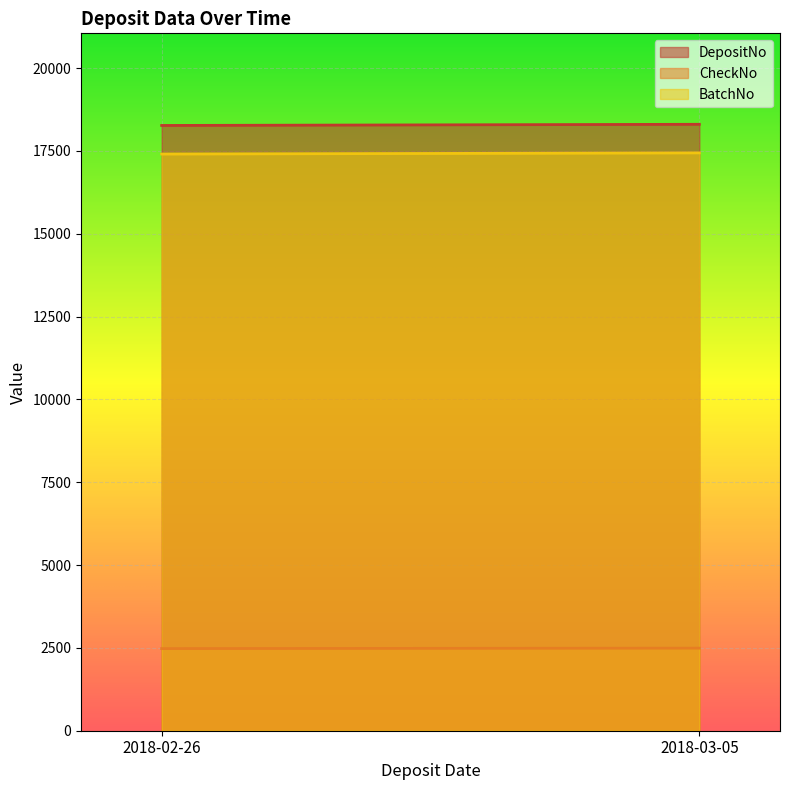

Reading left to right, transcribe all the data shown in this chart.

DepositNo: 2018-02-26=18269	2018-03-05=18304
CheckNo: 2018-02-26=2479	2018-03-05=2492
BatchNo: 2018-02-26=17406	2018-03-05=17441